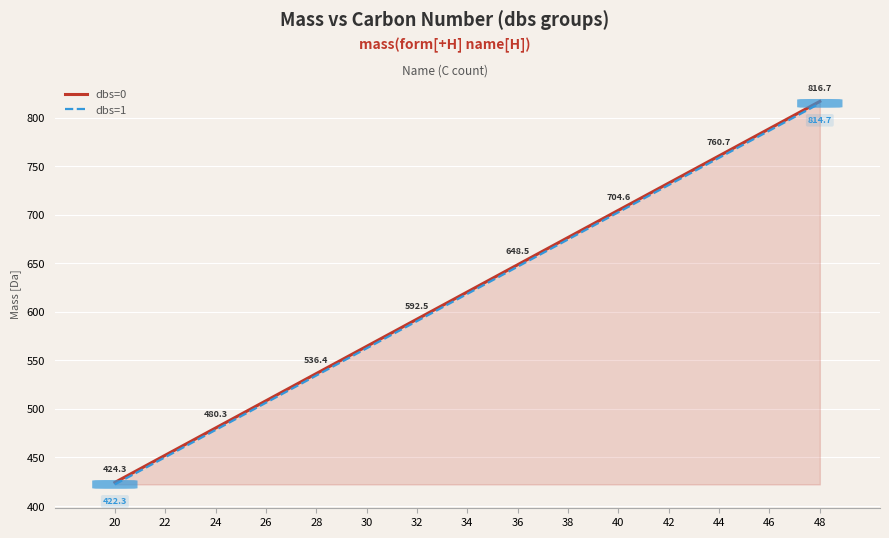

What is the greatest value displayed?

816.7